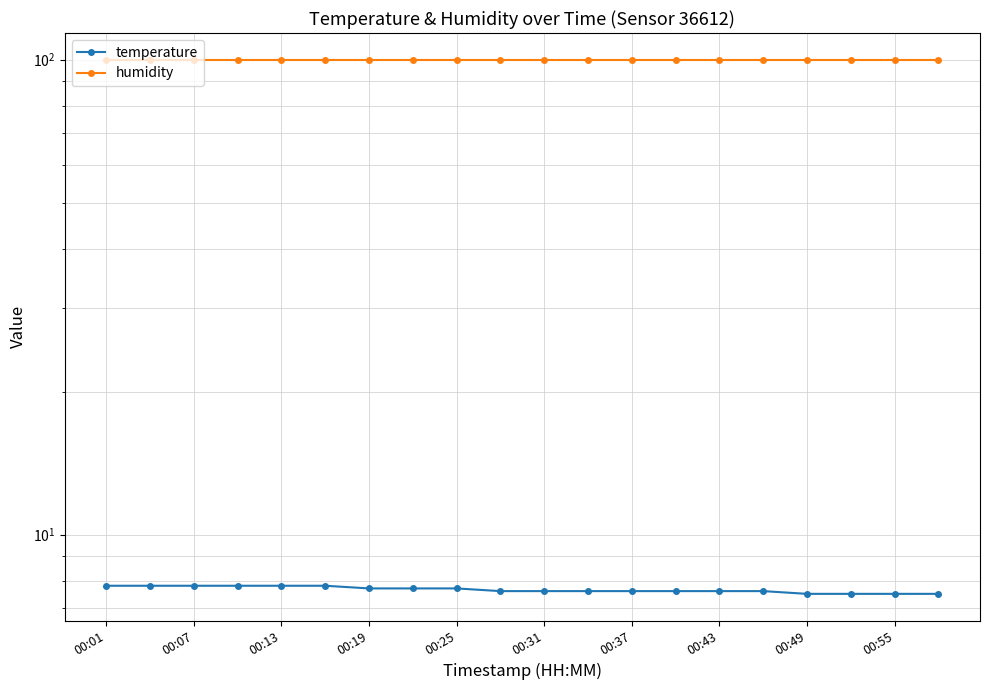

What is the sum of the temperature values at 00:55 and 19?

15.1